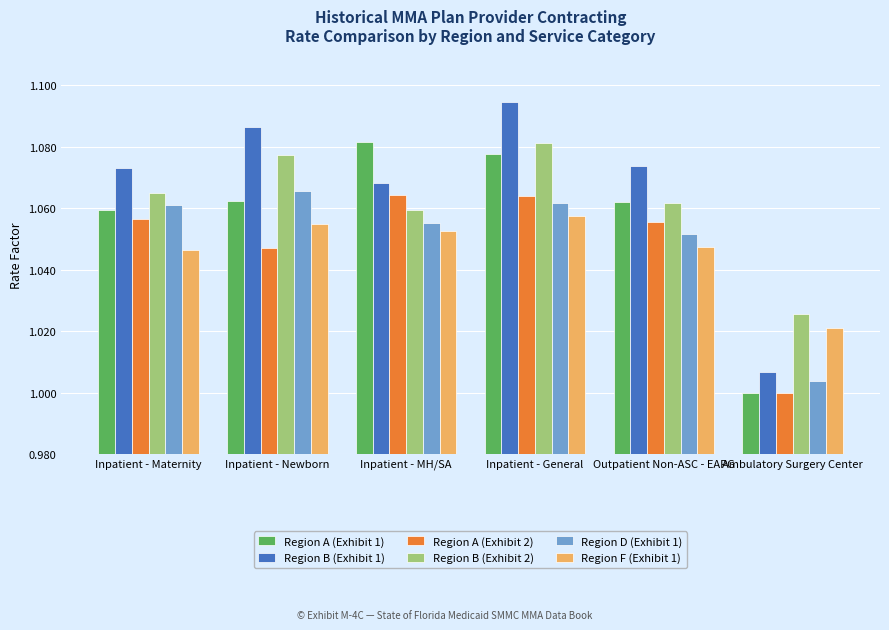

Count the Region B (Exhibit 2) values in the range 1 to 2.

6